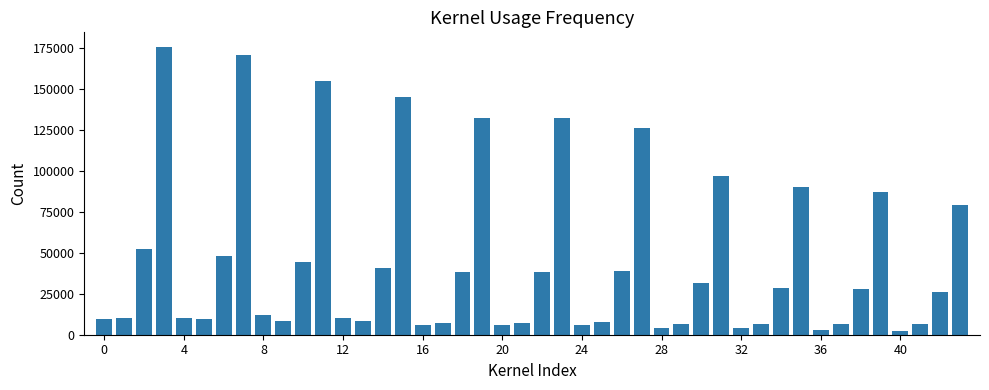

What is the greatest value displayed?

175625